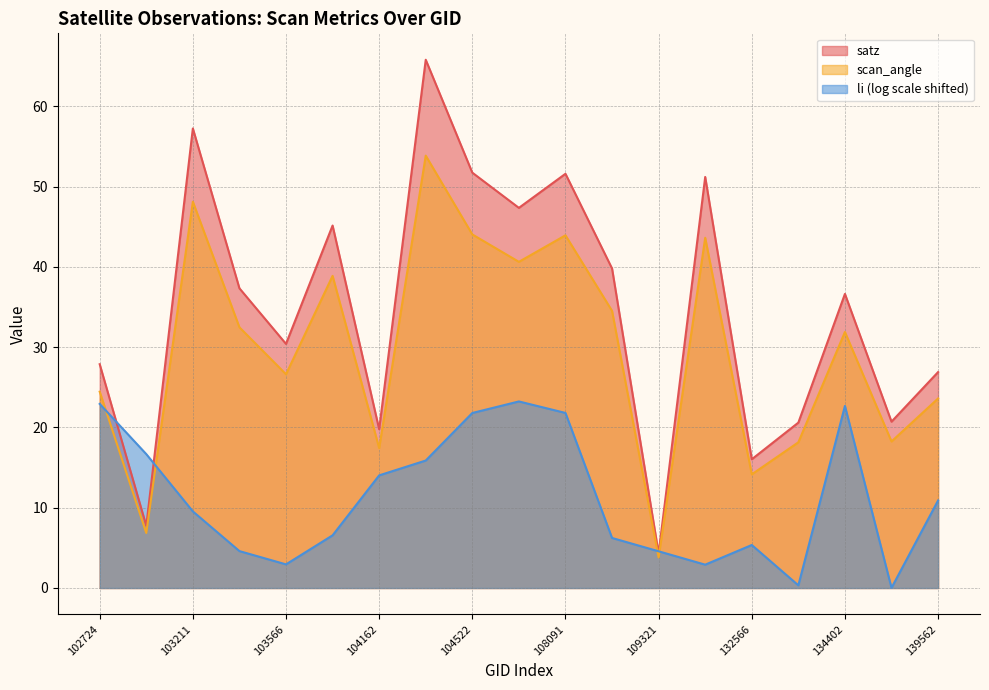

What is the lowest value of the scan_angle series?

3.8